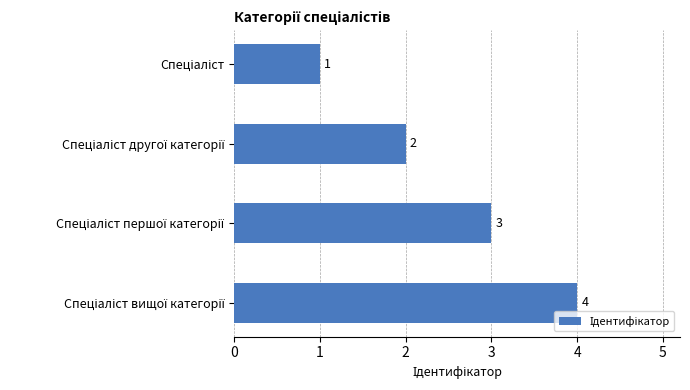

What is the smallest value displayed?

1